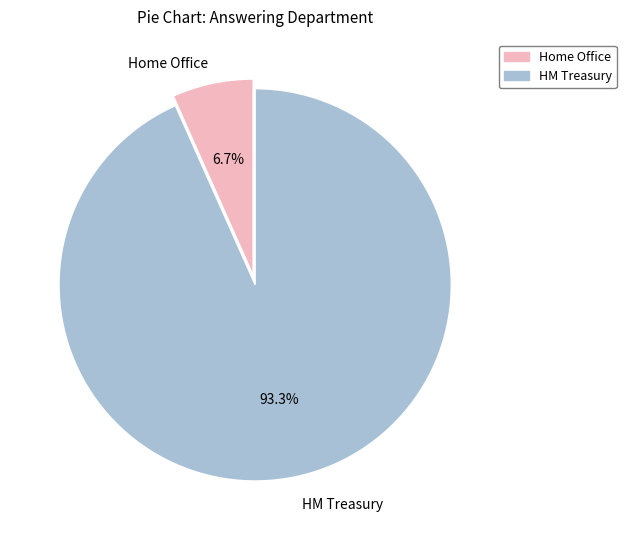

To the nearest percent, what is the difference between the HM Treasury and Home Office slice percentages?

87%